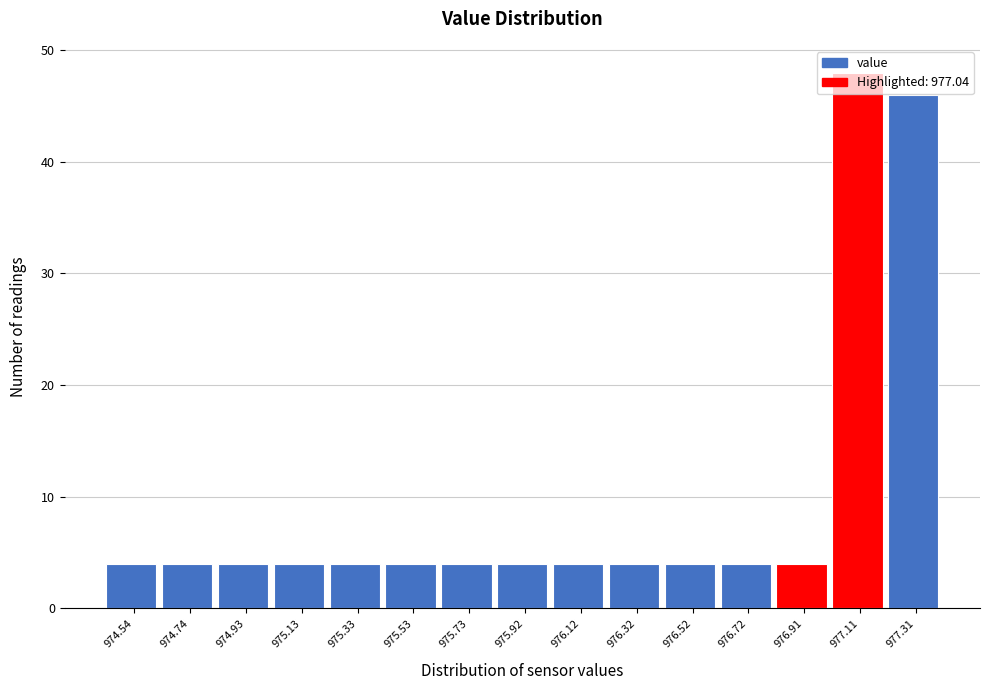

Reading left to right, list every bar in this chart as the range it spans on the x-axis followed by its height. Neither the bar edges nor the heights are printed on the chart, so give them approximately, as read against the axes.

974.440 to 974.638: 4
974.638 to 974.836: 4
974.836 to 975.034: 4
975.034 to 975.232: 4
975.232 to 975.430: 4
975.430 to 975.628: 4
975.628 to 975.826: 4
975.826 to 976.024: 4
976.024 to 976.222: 4
976.222 to 976.420: 4
976.420 to 976.618: 4
976.618 to 976.816: 4
976.816 to 977.014: 4
977.014 to 977.212: 48
977.212 to 977.410: 46